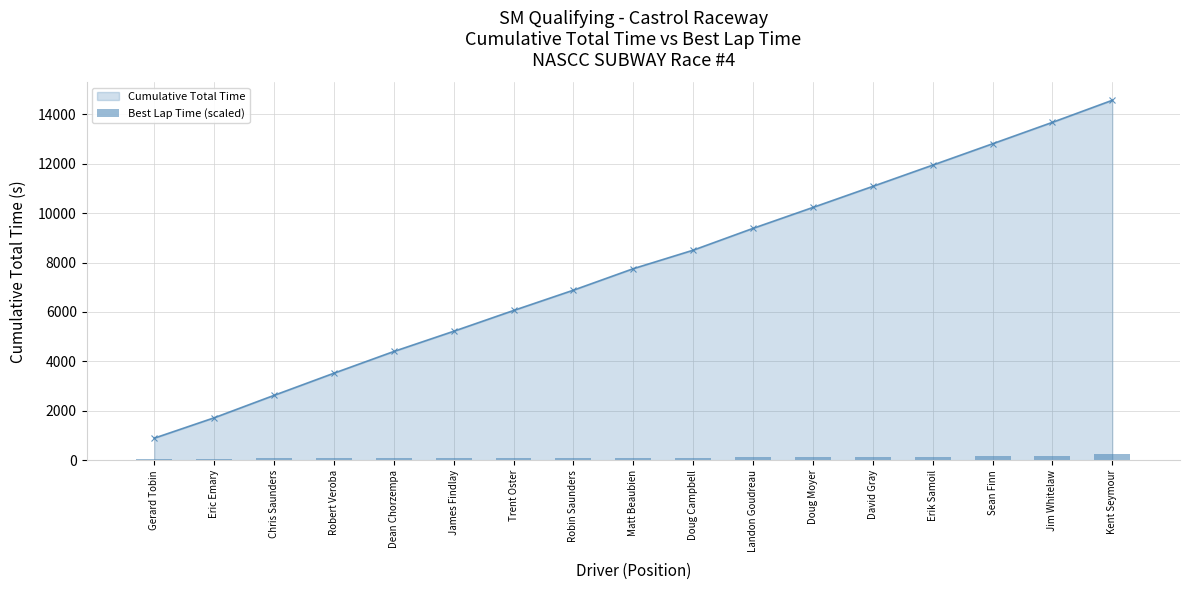

List the labels in order of value, largest first.

Kent Seymour, Jim Whitelaw, Sean Finn, Erik Samoil, David Gray, Doug Moyer, Landon Goudreau, Doug Campbell, Matt Beaubien, Robin Saunders, Trent Oster, James Findlay, Dean Chorzempa, Robert Veroba, Chris Saunders, Eric Emary, Gerard Tobin